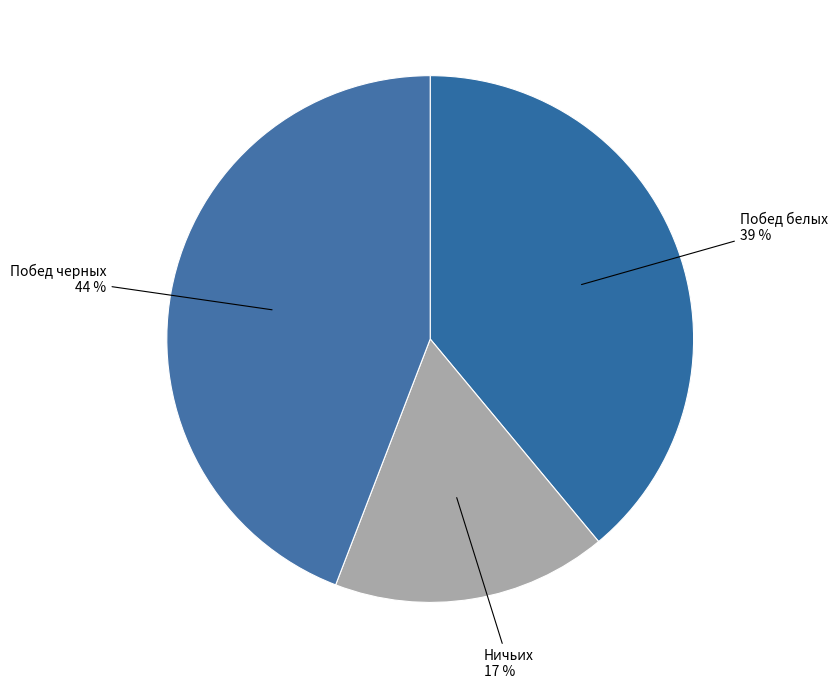

Rank the categories by value from lowest to highest.

Ничьих, Побед белых, Побед черных